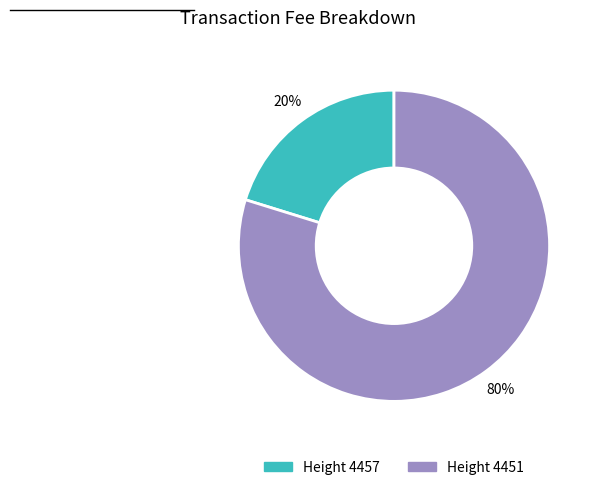

Is there a majority slice in this chart?

Yes